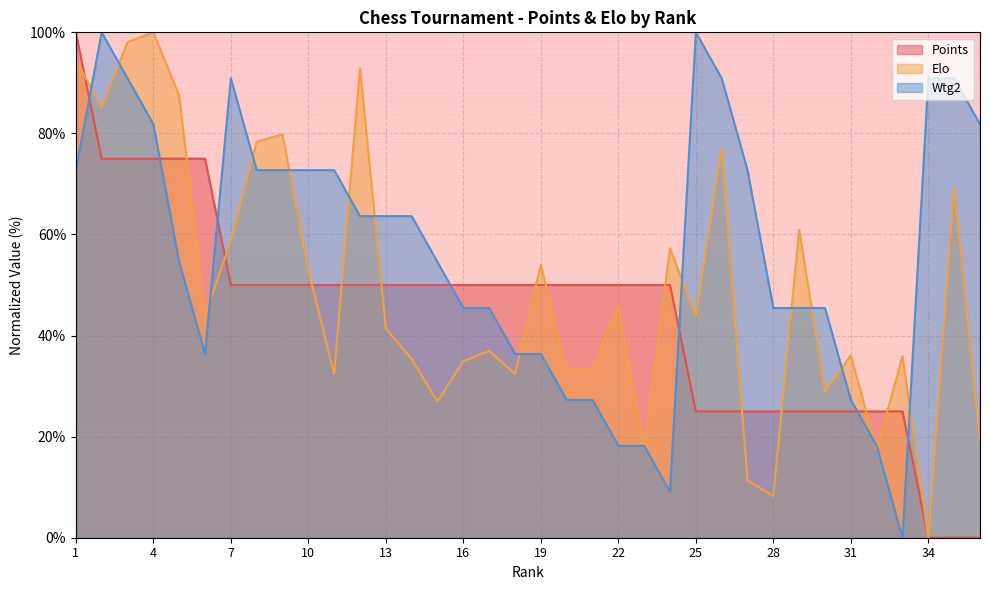

True or false: Points and Elo intersect in this chart.

True